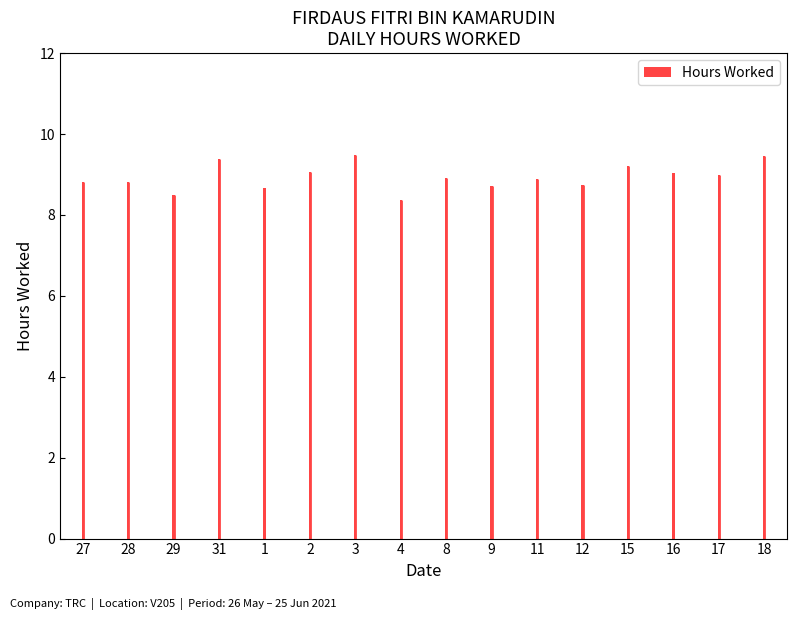

What is the label of the 14th bar from the right?

29